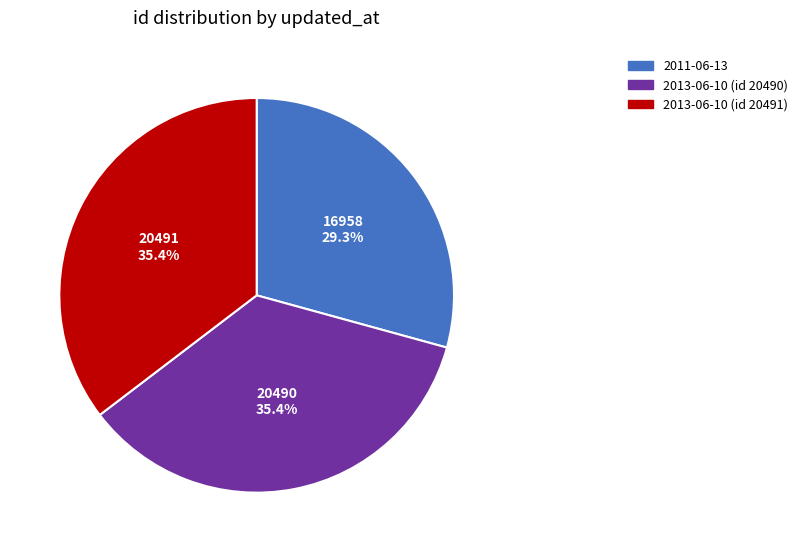

Which category has the smallest portion of the pie?

2011-06-13